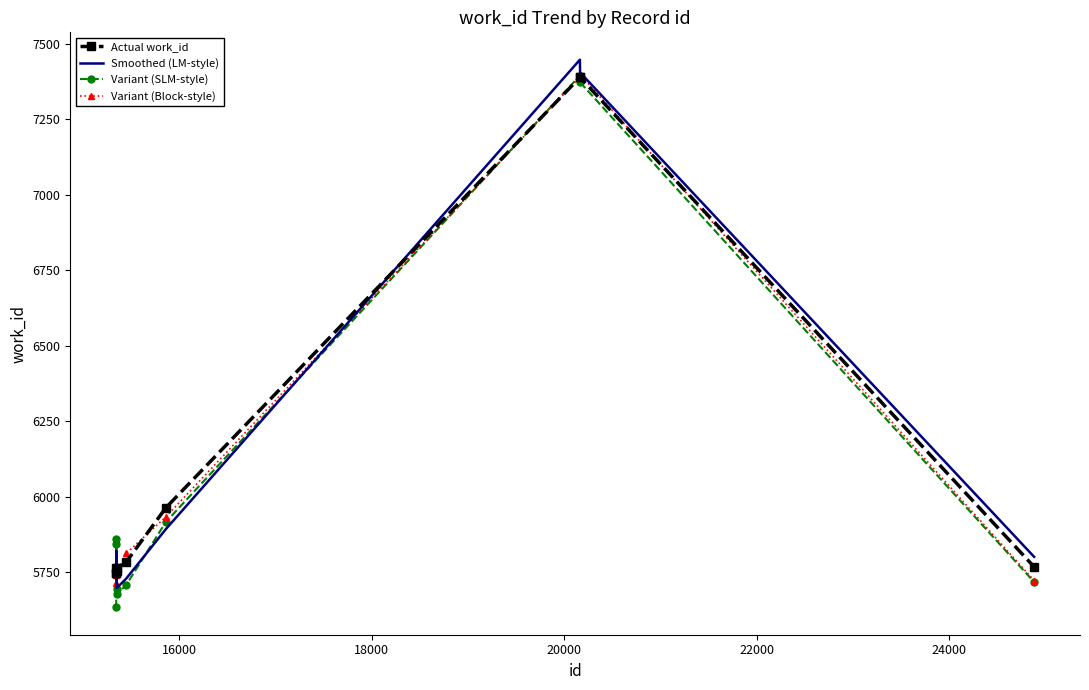

What is the maximum value for Actual work_id?

7388.0